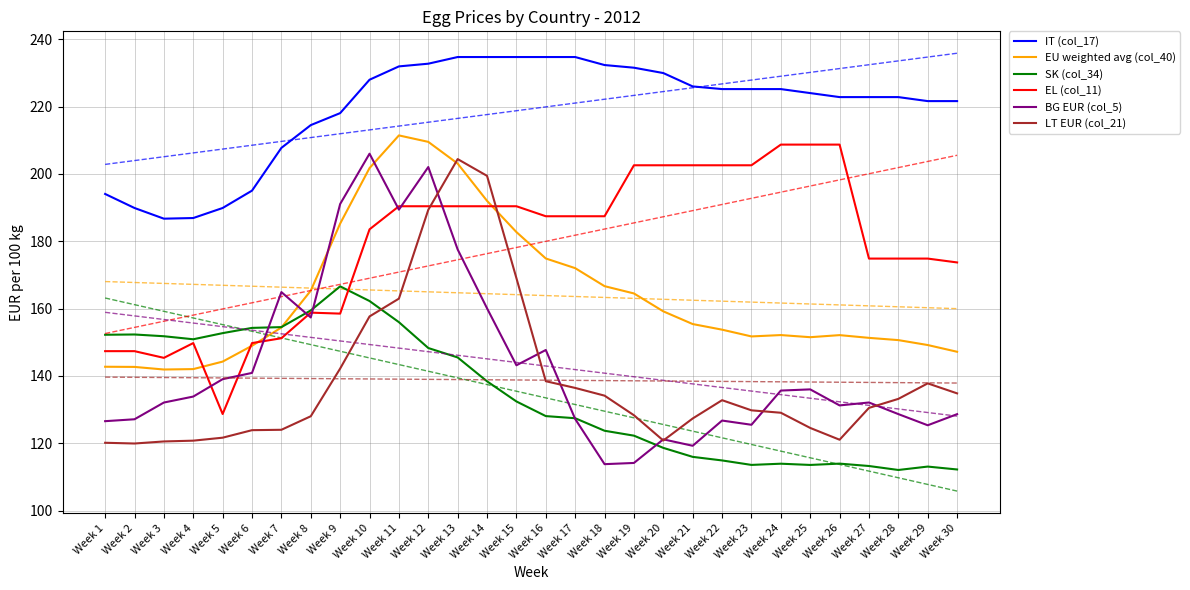

At how many categories does at least one series exceed 222?

19